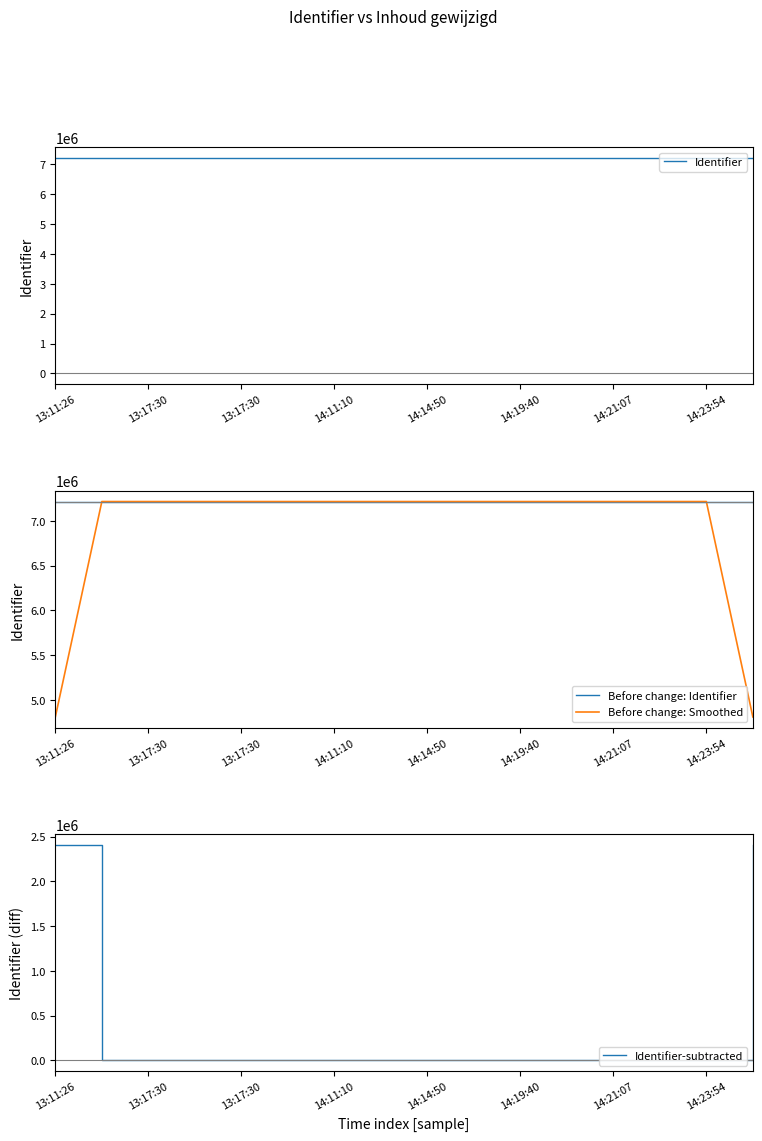

Between 13:17:30 and 14:14:50, which series saw the biggest shift?

Identifier